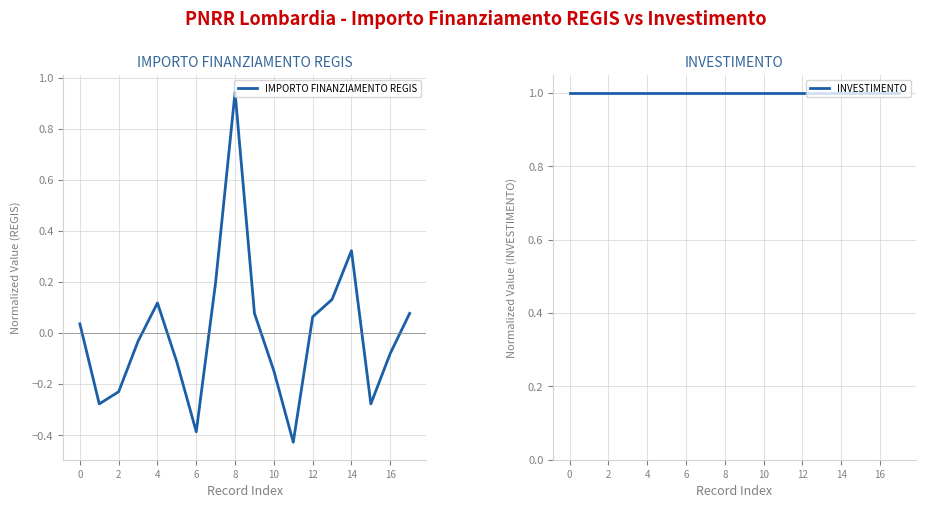

Which category has the lowest value in the IMPORTO FINANZIAMENTO REGIS series?

11